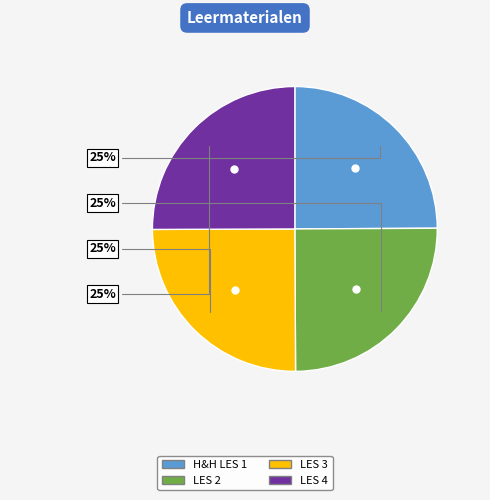

Is LES 4 the majority of the pie?

No